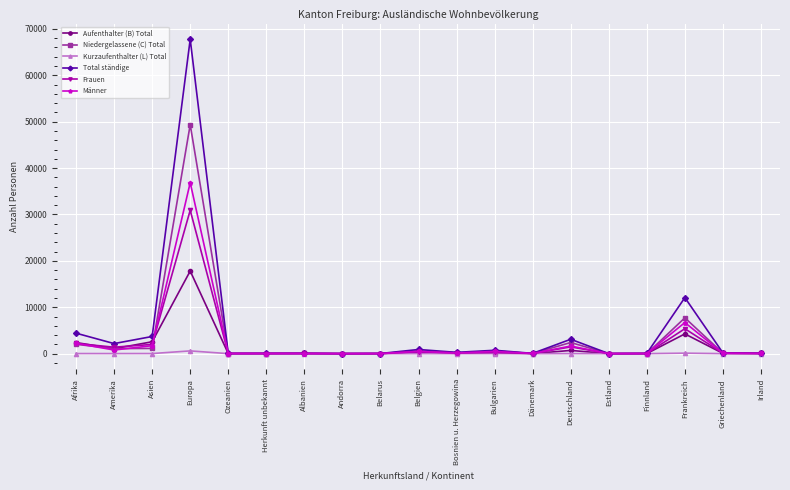

How many distinct data groups are displayed?

6